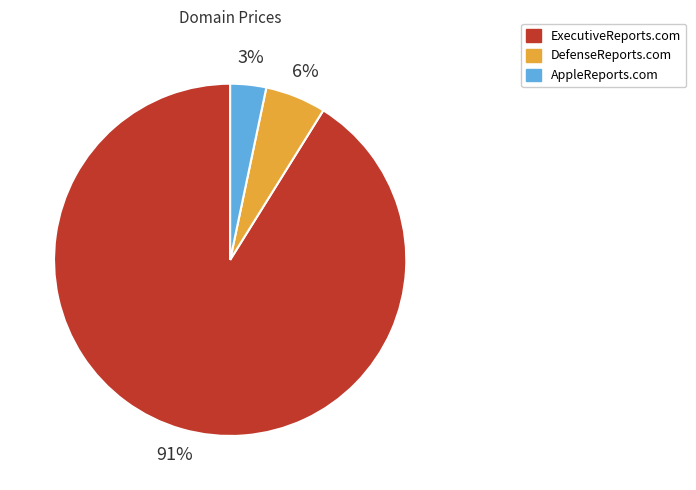

The DefenseReports.com slice represents 6% of the pie. True or false?

True